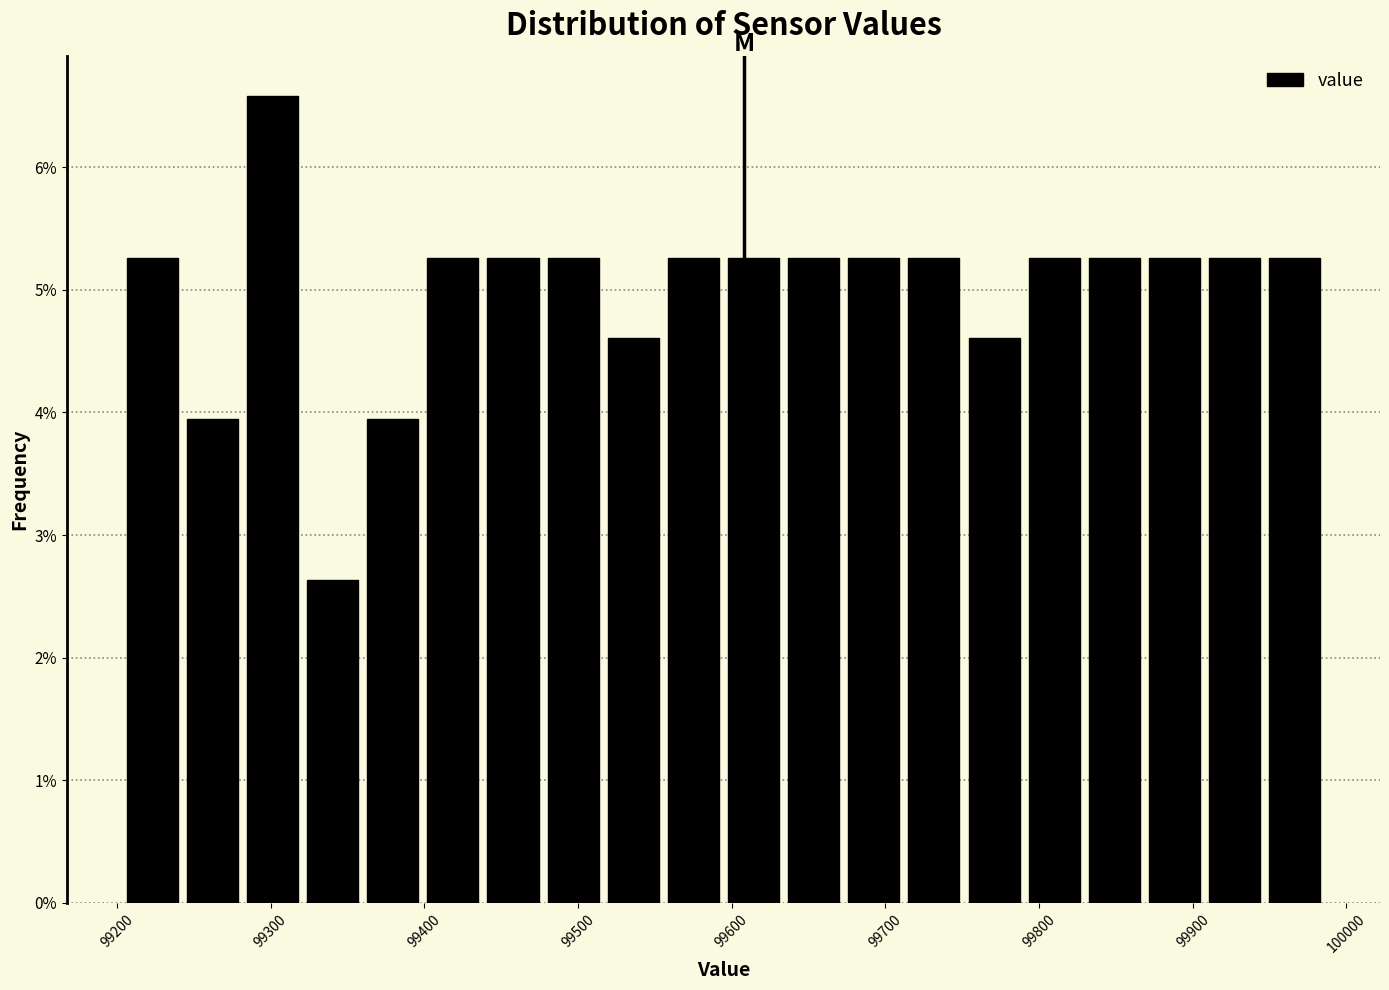

Around what value on the x-axis is the tallest bar? Give the approximate position of its centre, as read against the axis.

99300